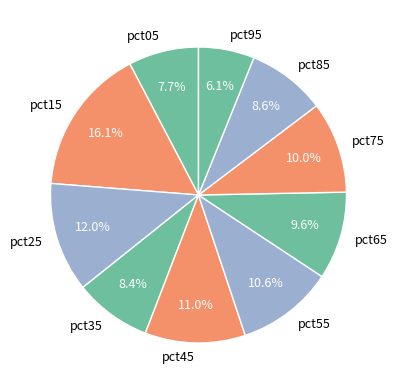

Is it true that pct95 is 6% of the pie?

True